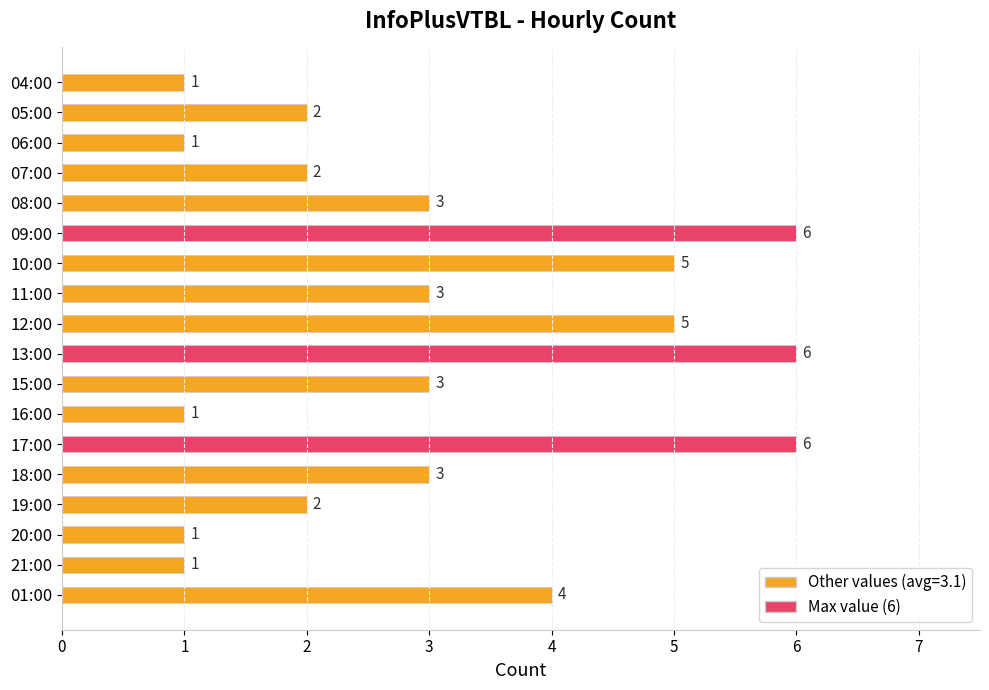

How many values are between 1 and 5?

15